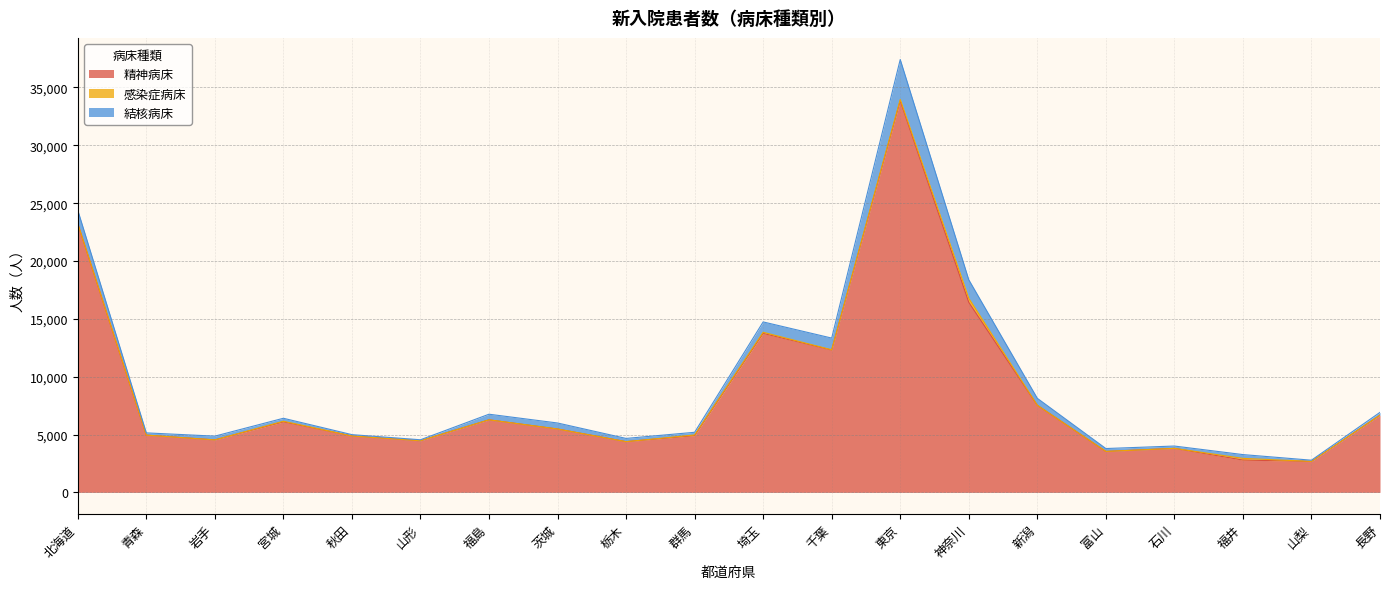

Is it true that 結核病床 equals 530 at 岩手?

False